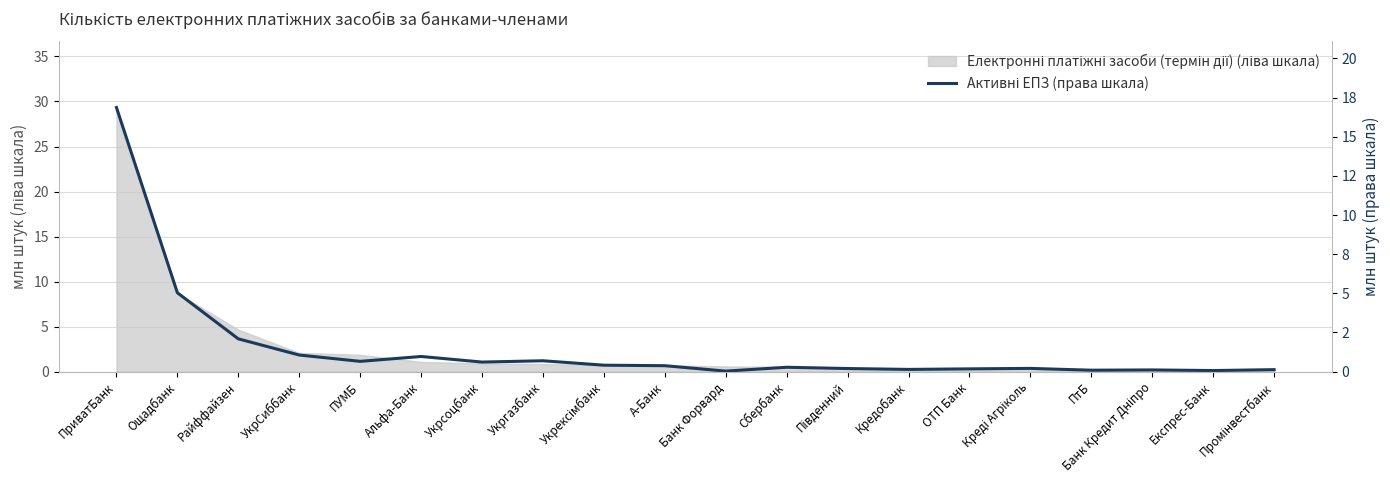

True or false: the data shows 0.4 at Укрексімбанк.

True